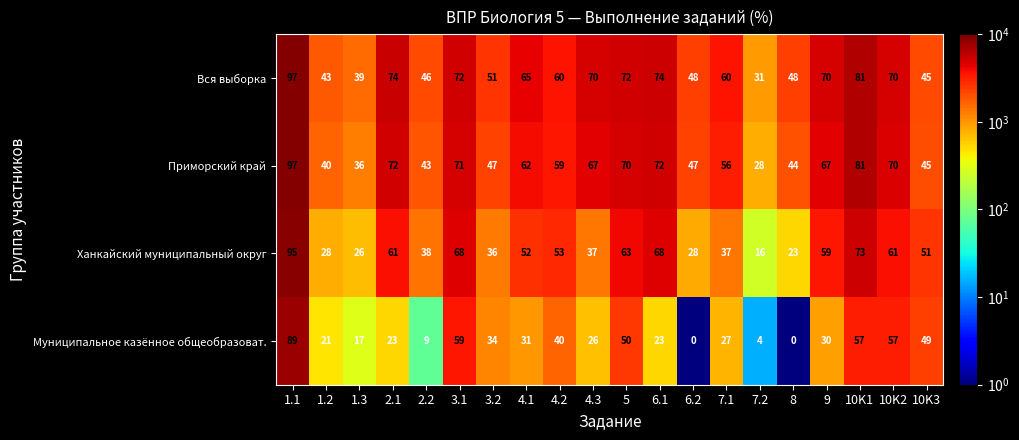

At which category is the sum across all series the highest?

1.1